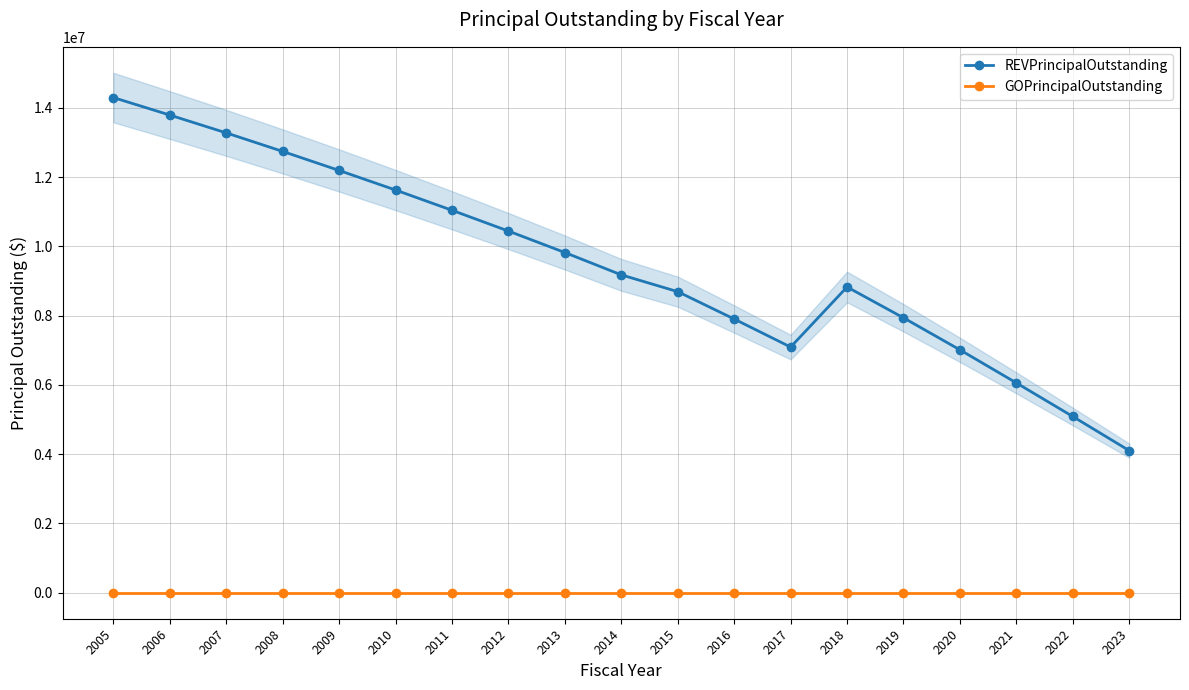

At which label is REVPrincipalOutstanding closest to 9202500?

2014